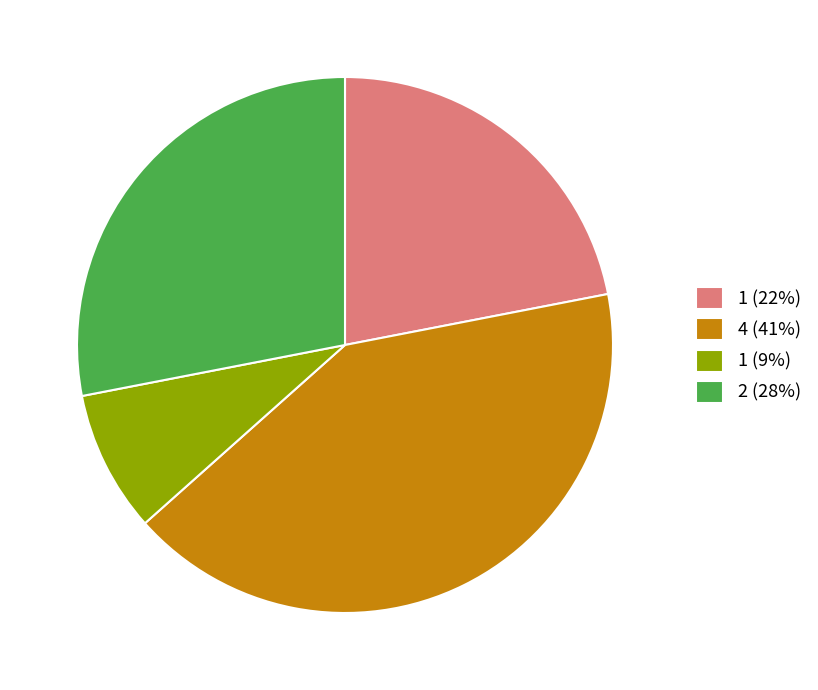

Which has a higher value, 1 (22%) or 2 (28%)?

2 (28%)